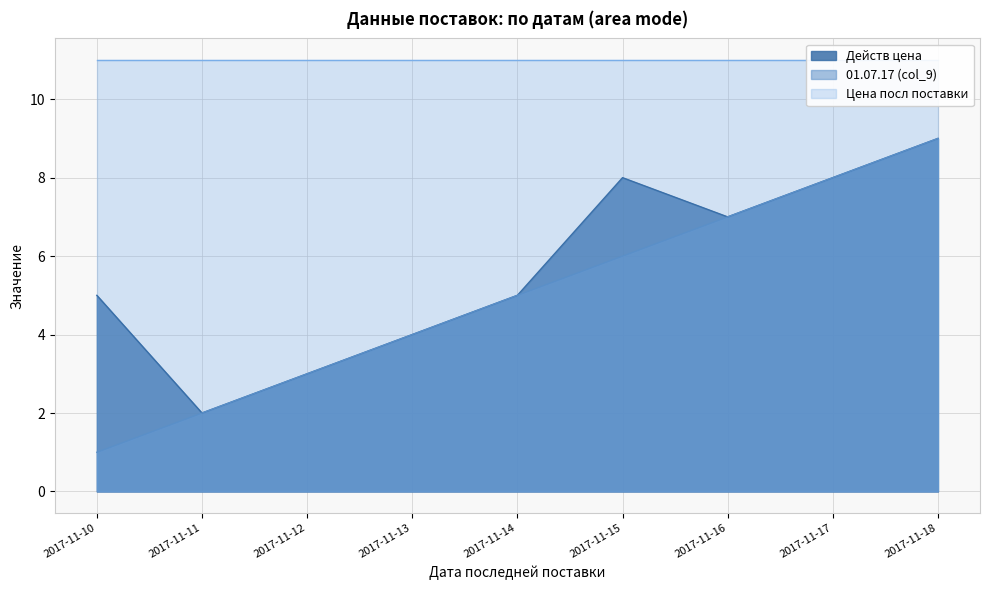

Rank the categories by 01.07.17 (col_9) value from lowest to highest.

2017-11-10, 2017-11-11, 2017-11-12, 2017-11-13, 2017-11-14, 2017-11-15, 2017-11-16, 2017-11-17, 2017-11-18